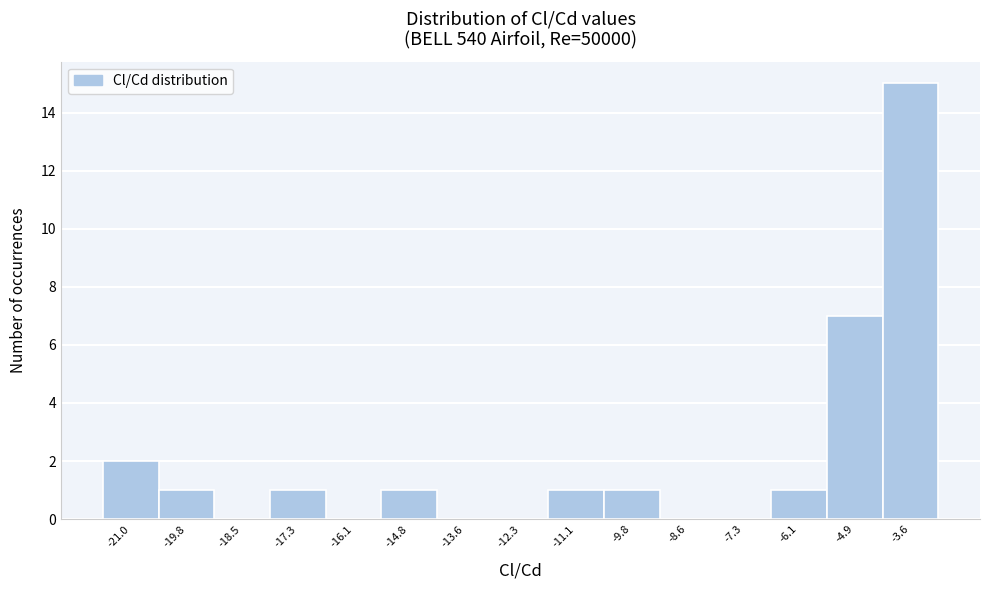

Reading left to right, transcribe this chart: for each bar, give the range it covers on the x-axis and its height. Neither the bar edges nor the heights are printed on the chart, so give them approximately, as read against the axes.

-21.6 to -20.4: 2
-20.4 to -19.2: 1
-19.2 to -18.0: 0
-18.0 to -16.6: 1
-16.6 to -15.4: 0
-15.4 to -14.2: 1
-14.2 to -13.0: 0
-13.0 to -11.8: 0
-11.8 to -10.4: 1
-10.4 to -9.2: 1
-9.2 to -8.0: 0
-8.0 to -6.8: 0
-6.8 to -5.4: 1
-5.4 to -4.2: 7
-4.2 to -3.0: 15